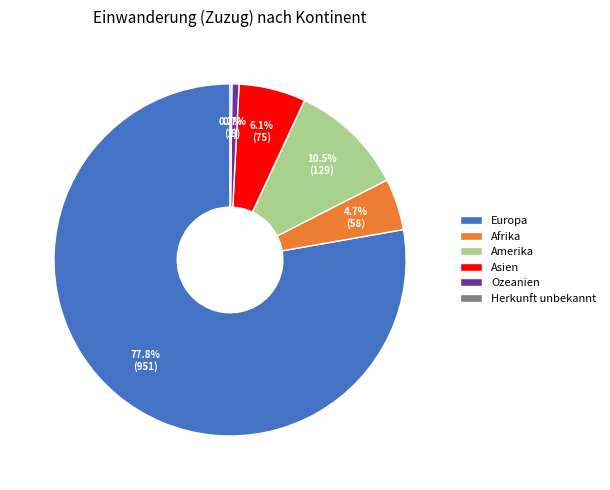

What is the largest slice in the pie chart?

Europa